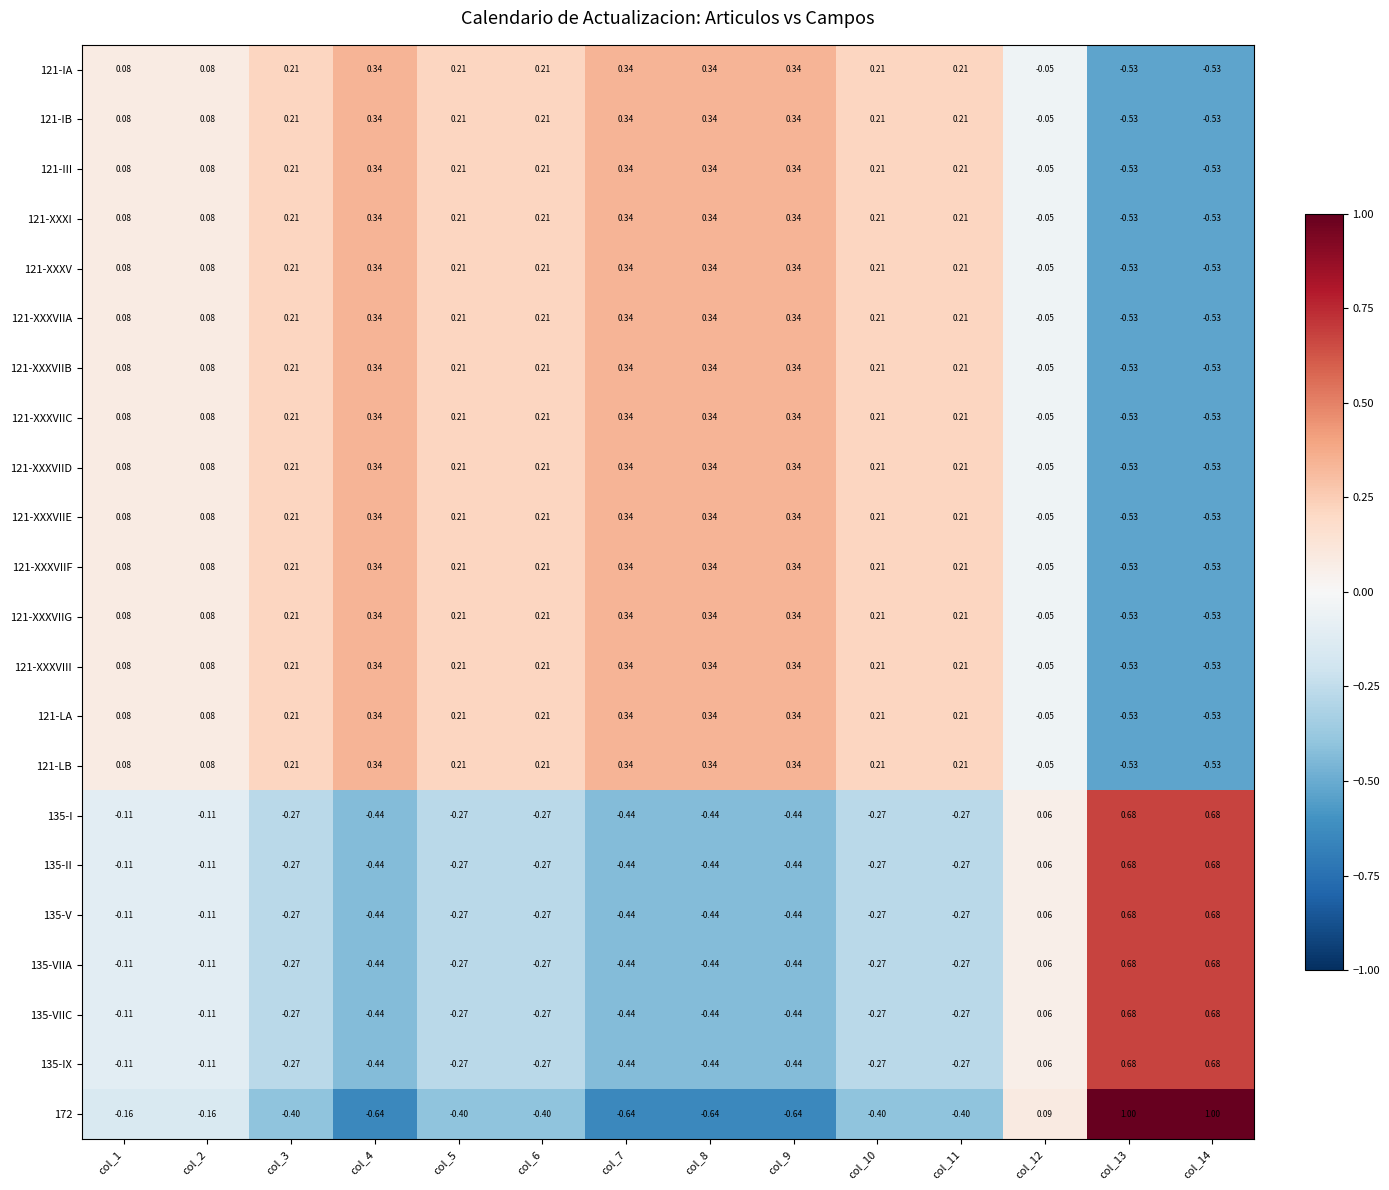

Is the value of 121-XXXVIII at col_4 greater than the value of 121-XXXV at col_13?

Yes